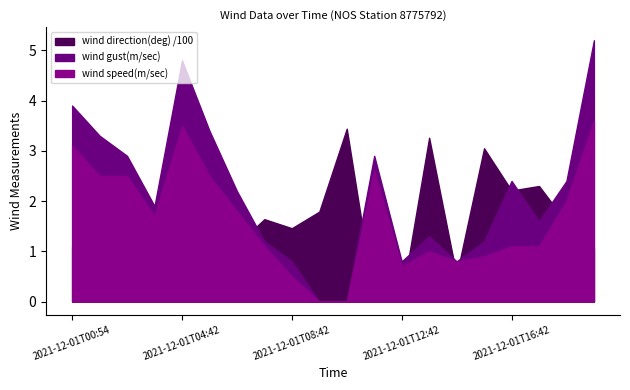

What is the difference between the maximum and minimum values in the wind direction(deg) series?

342.0